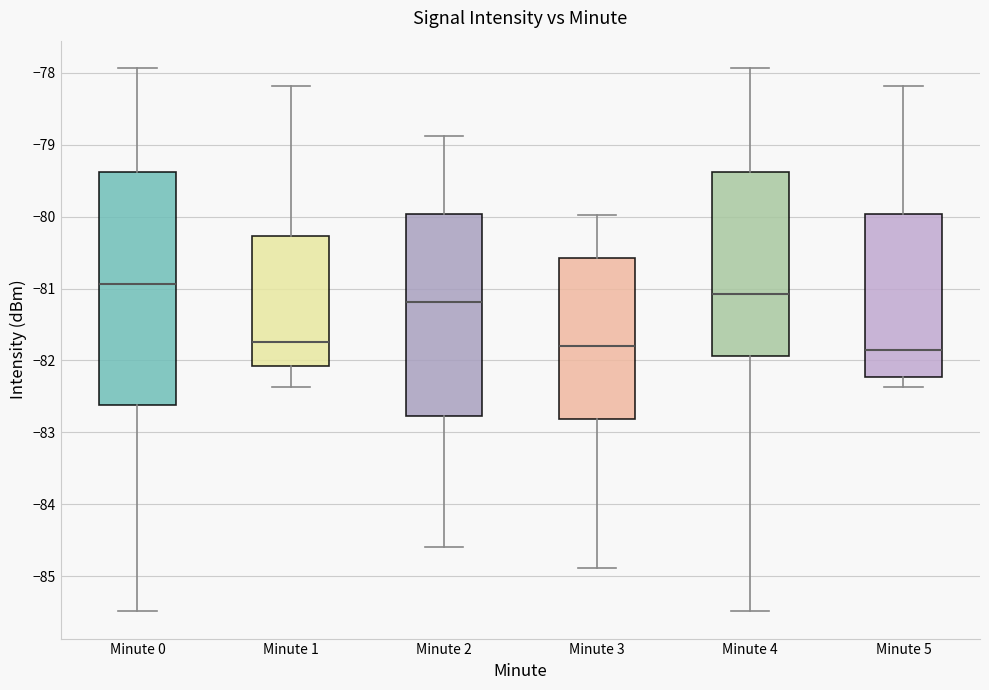

Where does the upper whisker of the box for Minute 3 end on the y-axis? The values are not printed on the chart, so give them approximately, as read against the axis.

-80.0